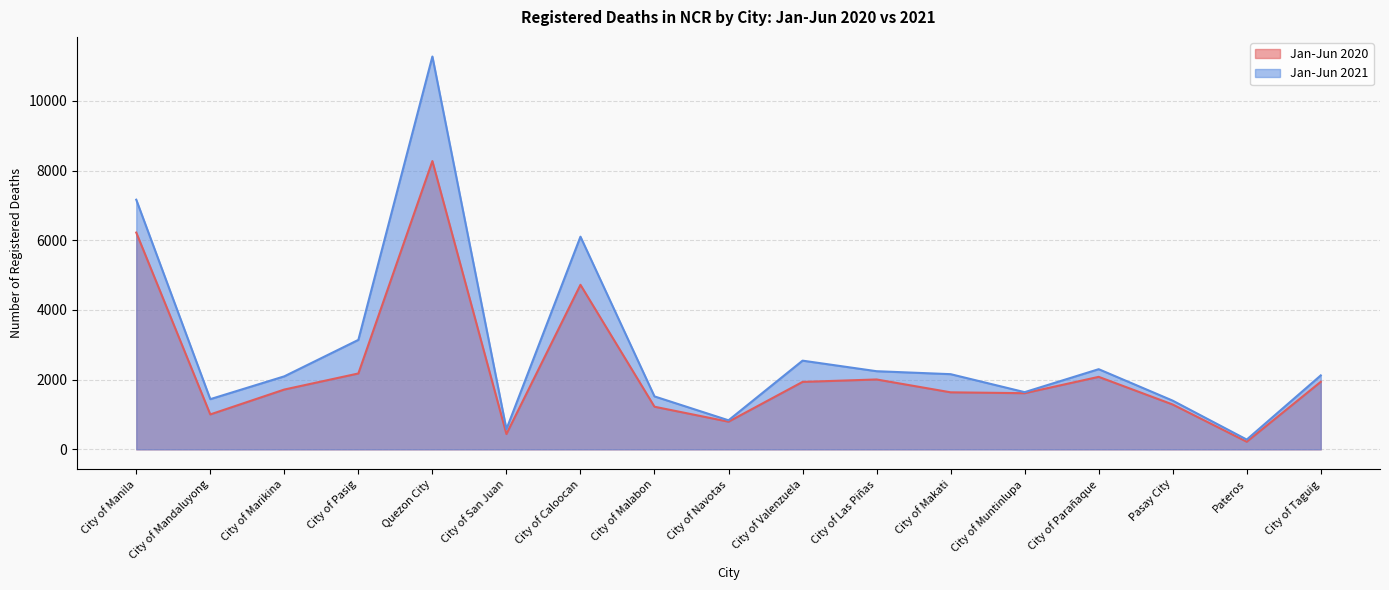

What is the approximate value of Jan-Jun 2020 at City of Taguig, to the nearest 50?

1950